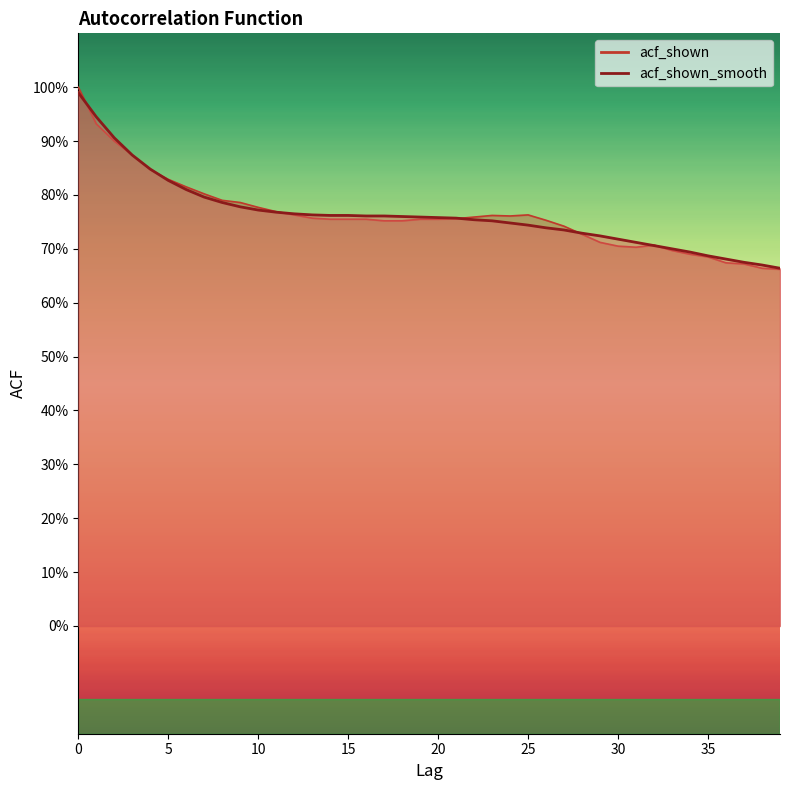

At 0, list the series in order from largest to smallest.

acf_shown, acf_shown_smooth